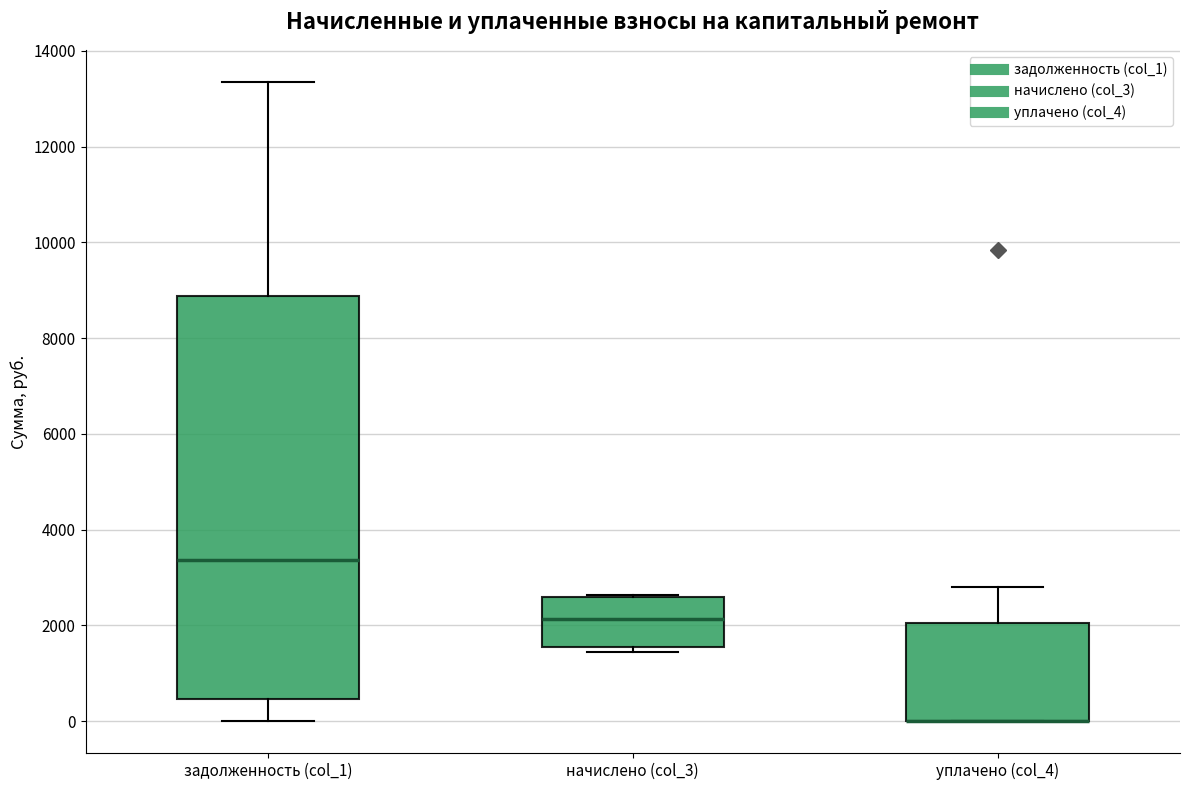

Where is the lower edge of the box for начислено (col_3) on the y-axis? The values are not printed on the chart, so give them approximately, as read against the axis.

1600